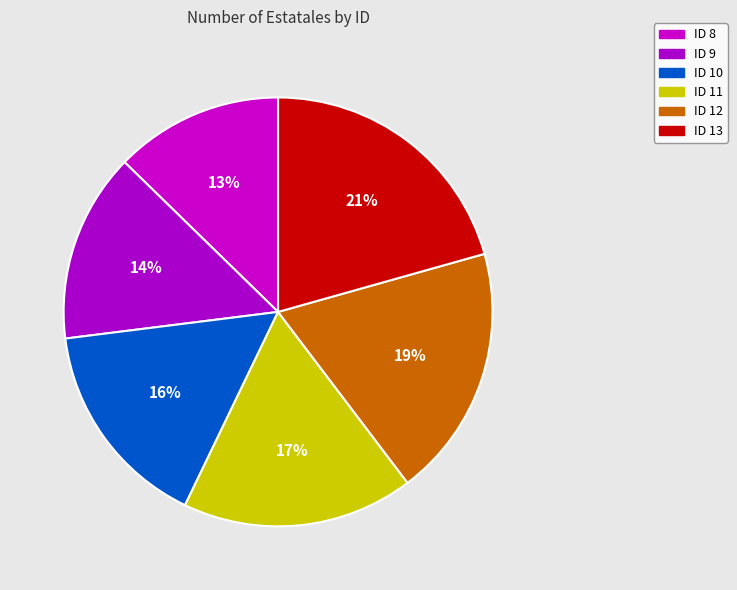

What is the change in value from ID 8 to ID 9?

+1